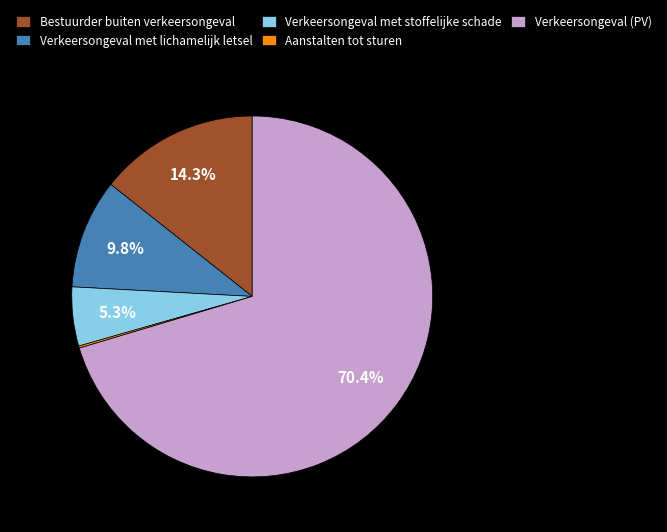

What is the largest slice in the pie chart?

Verkeersongeval (PV)